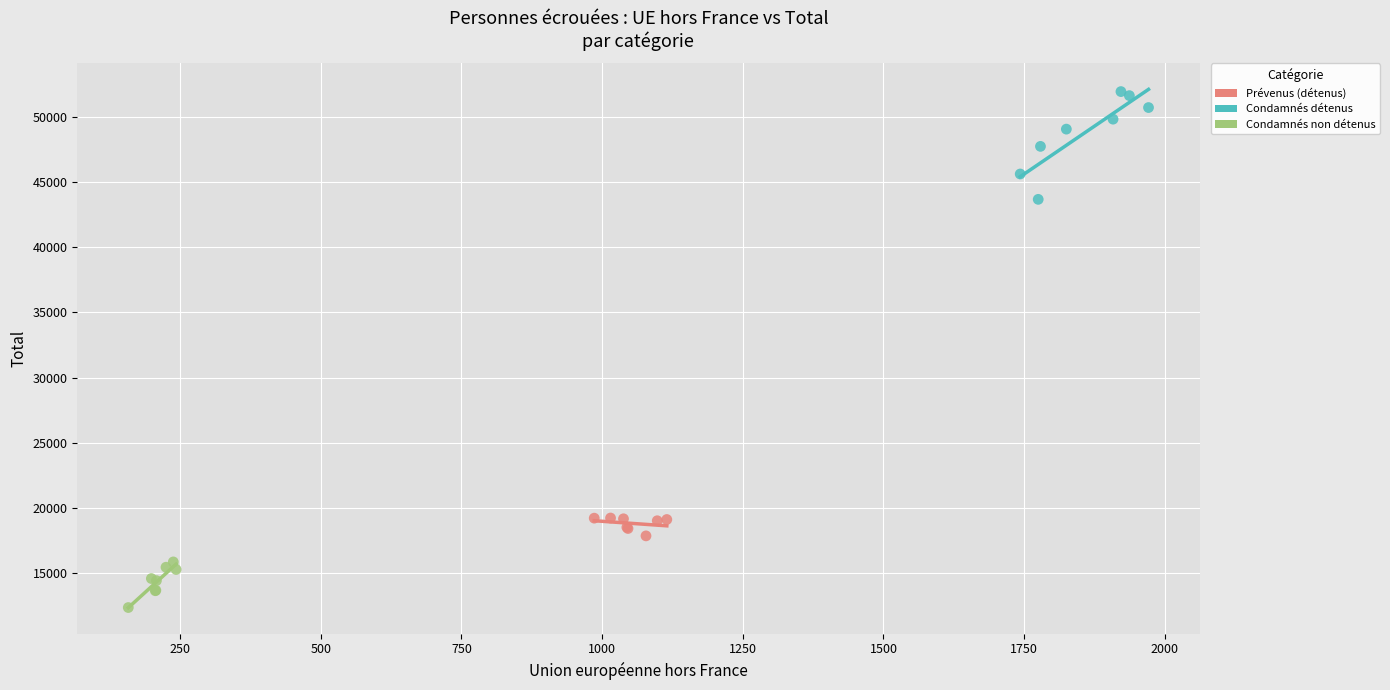

Which series has the widest spread of Y values?

Condamnés détenus